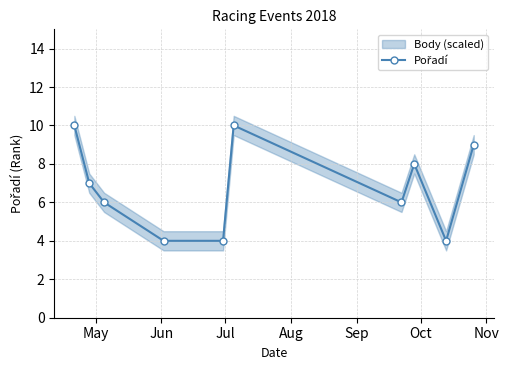

How many points are higher than both their immediate neighbors (excluding endpoints)?

2